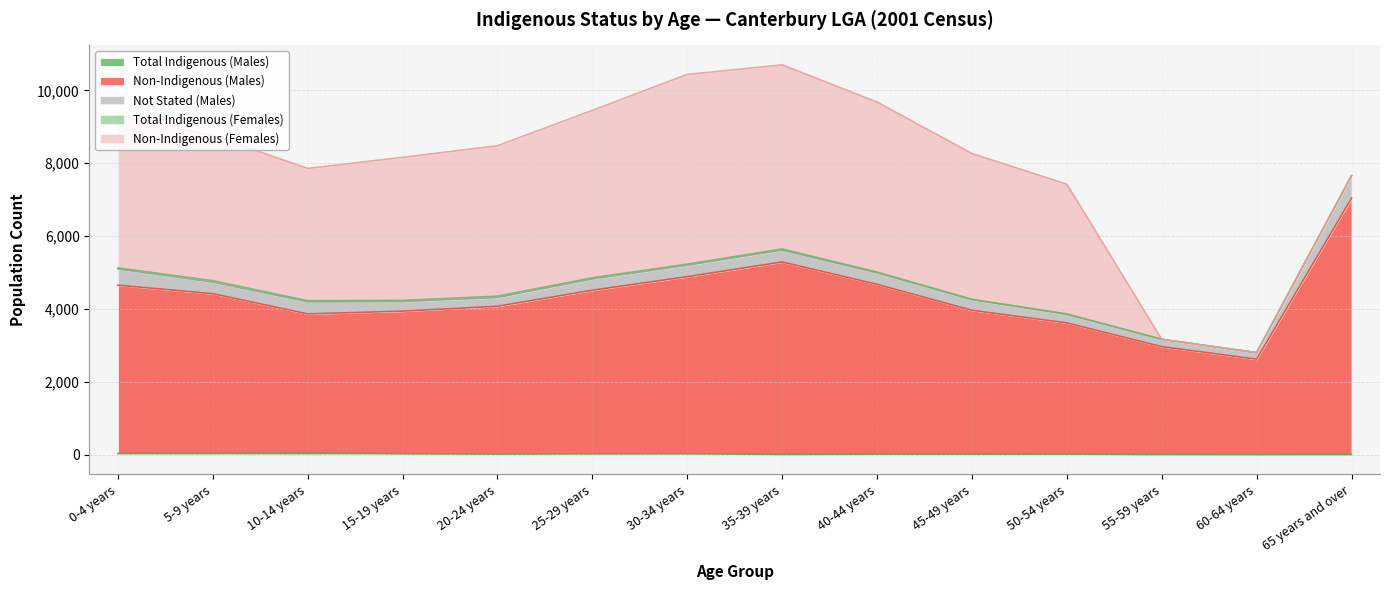

How many lines are shown in the chart?

5